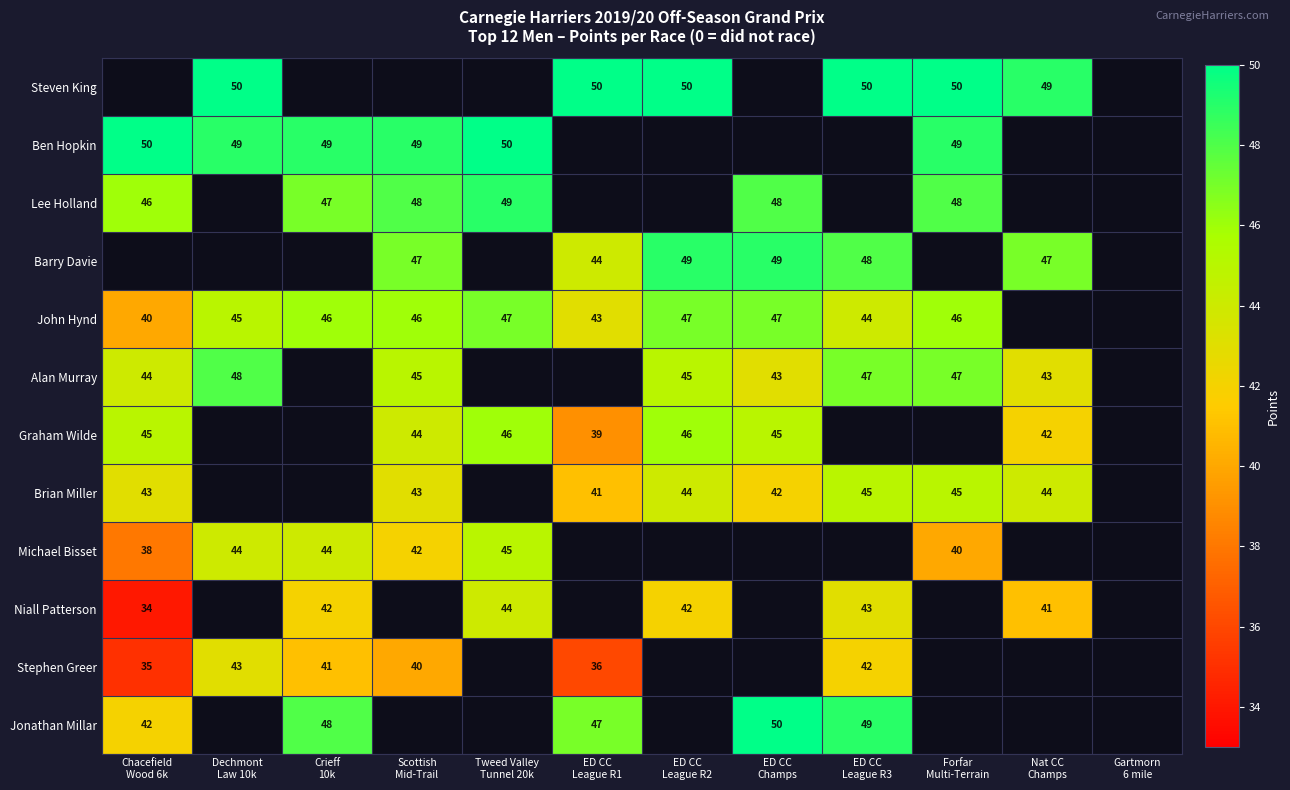

Count the number of categories in the chart.

12